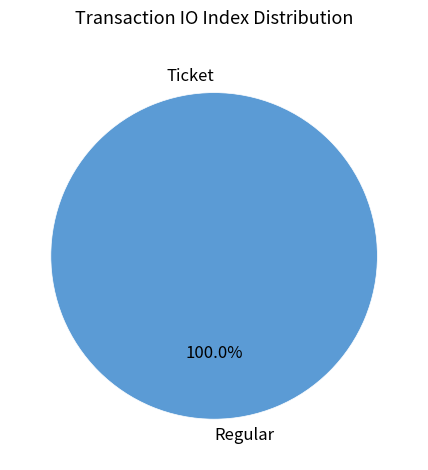

Is there any slice that represents more than half of the pie?

Yes